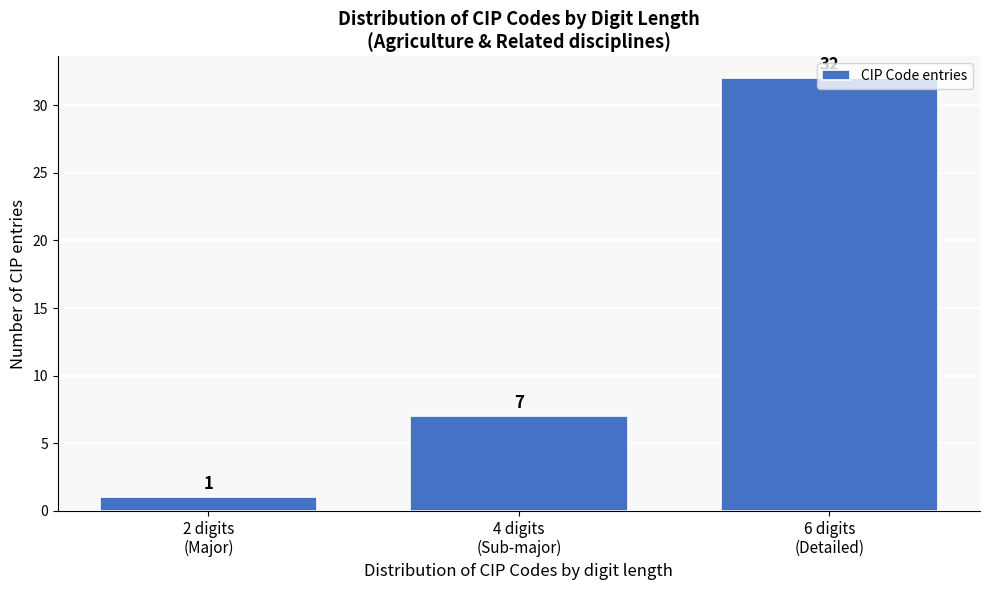

Count the values in the range 1 to 32.

3